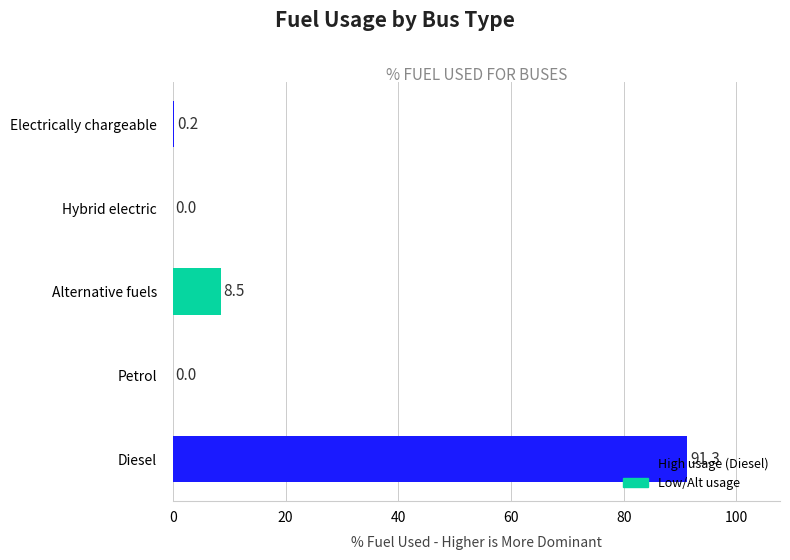

At which label is the value closest to 45?

Alternative fuels